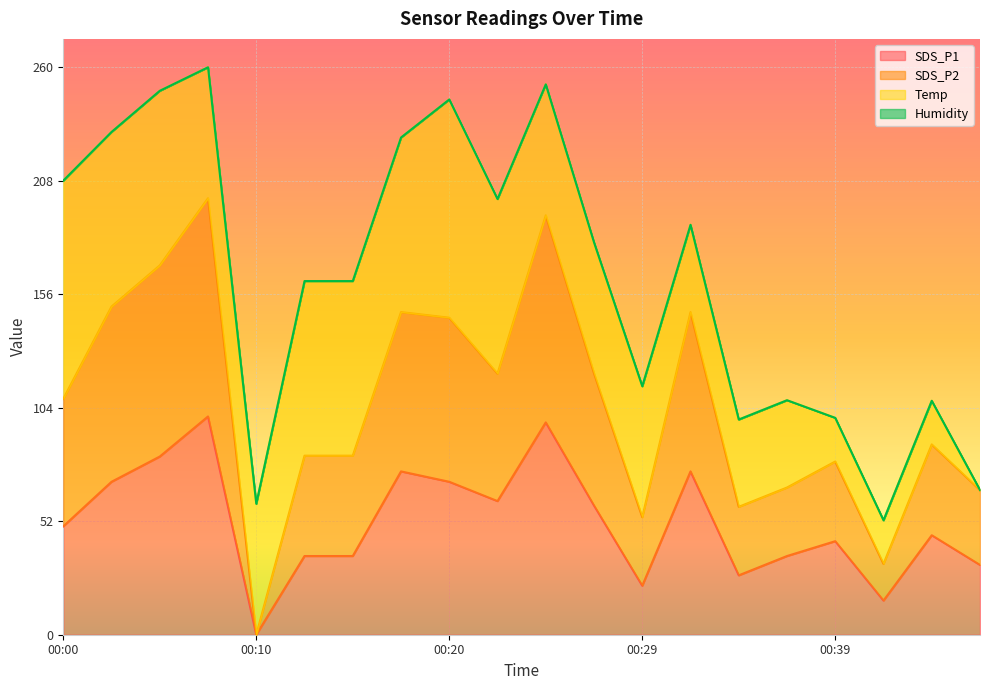

What is the maximum value for SDS_P1?

100.0